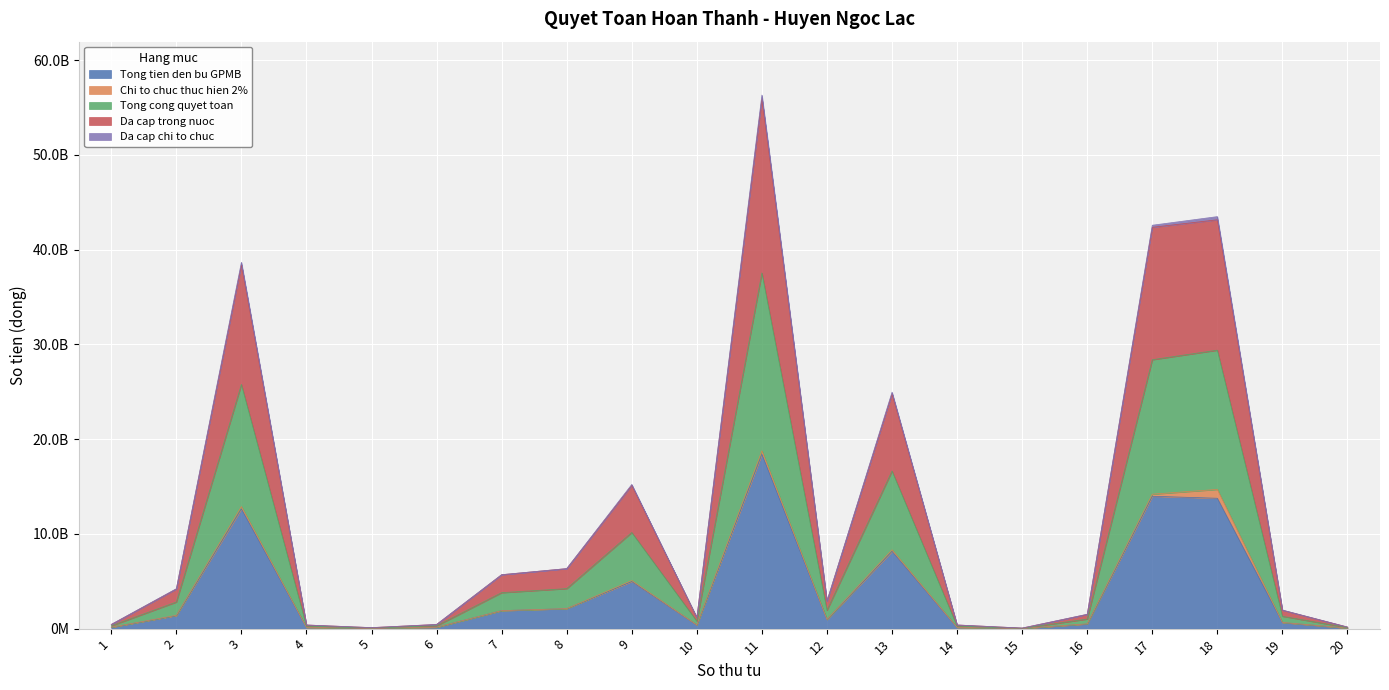

True or false: Da cap chi to chuc and Tong tien den bu GPMB intersect in this chart.

False